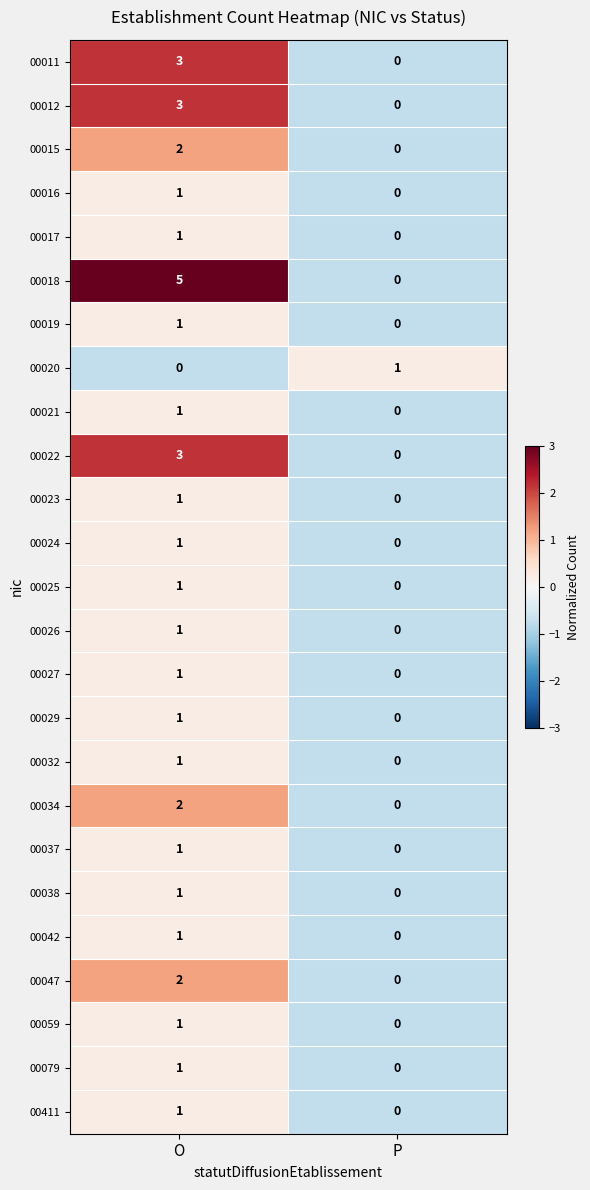

What is the sum of the 00022 values at O and P?

3